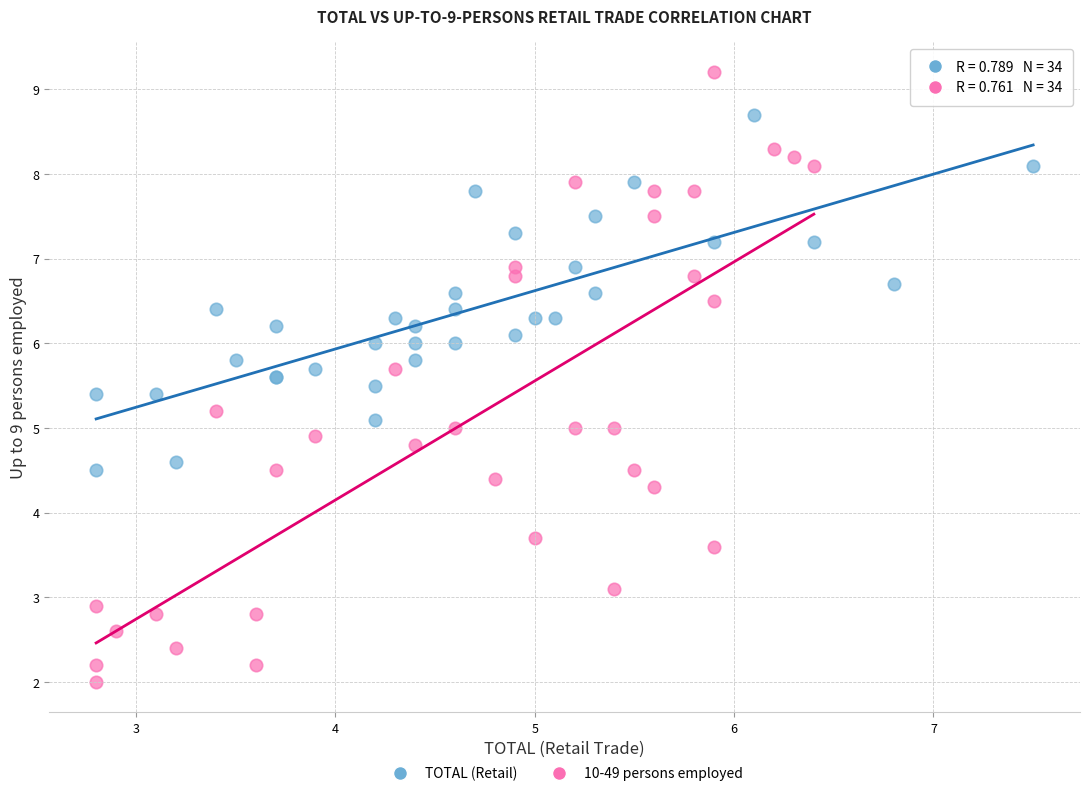

Which series has the largest Y range (max minus min)?

10-49 persons employed